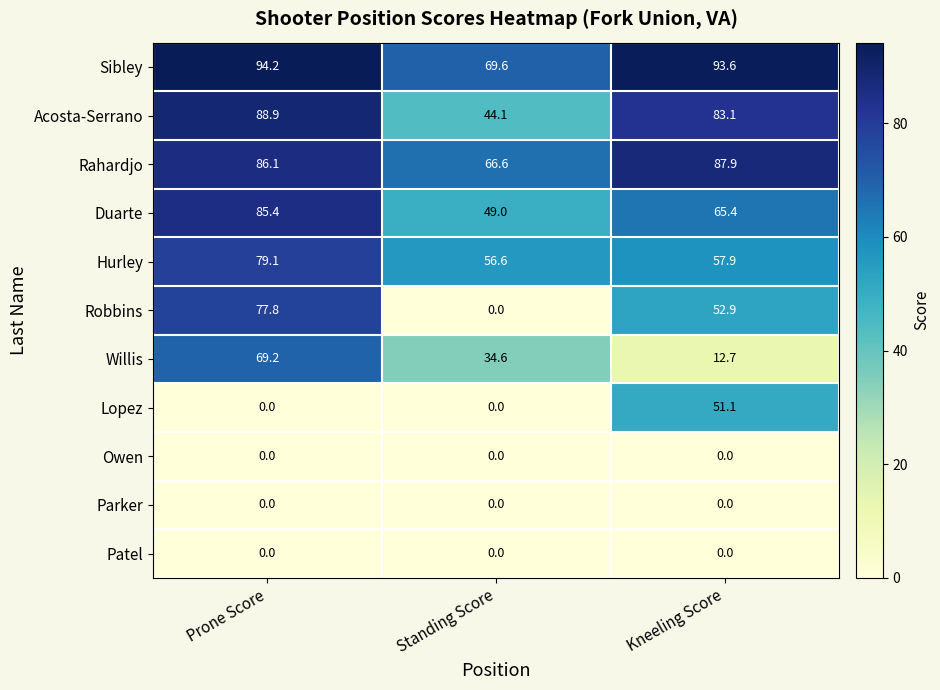

How many data points does each series have?

3